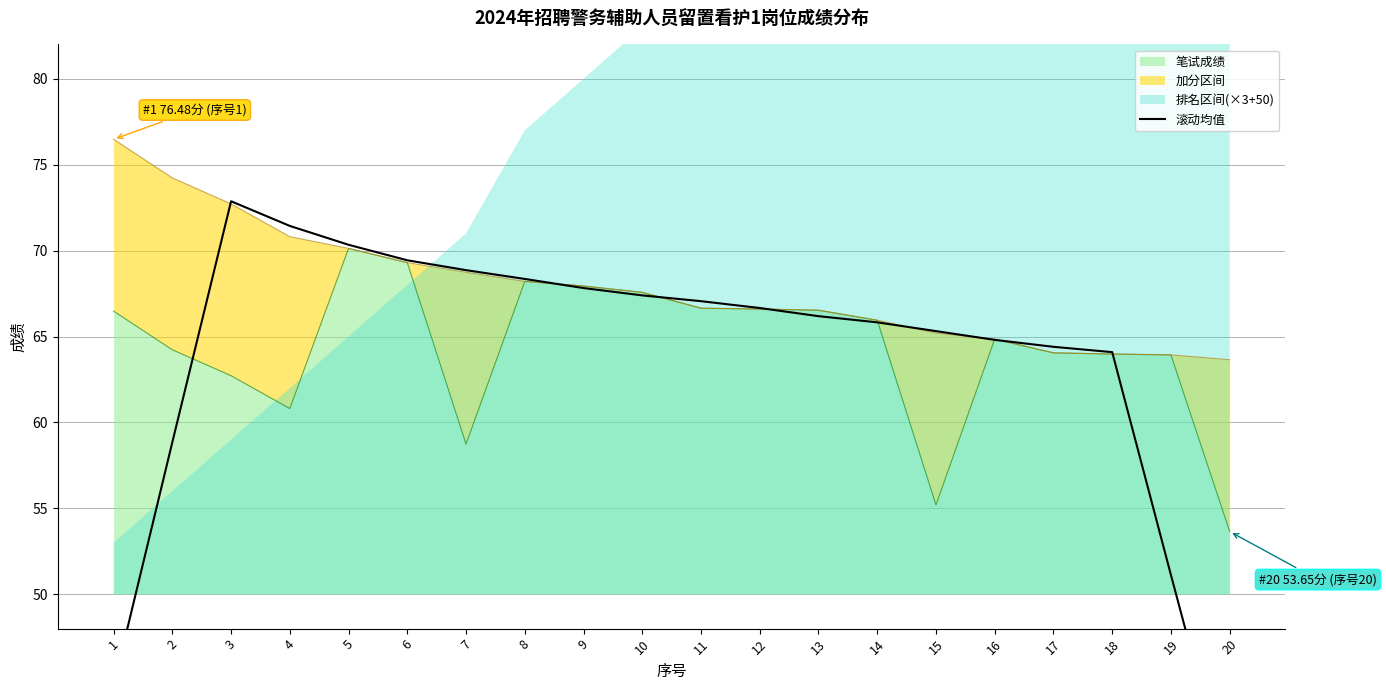

True or false: the data has more than 0 interior local peaks.

True